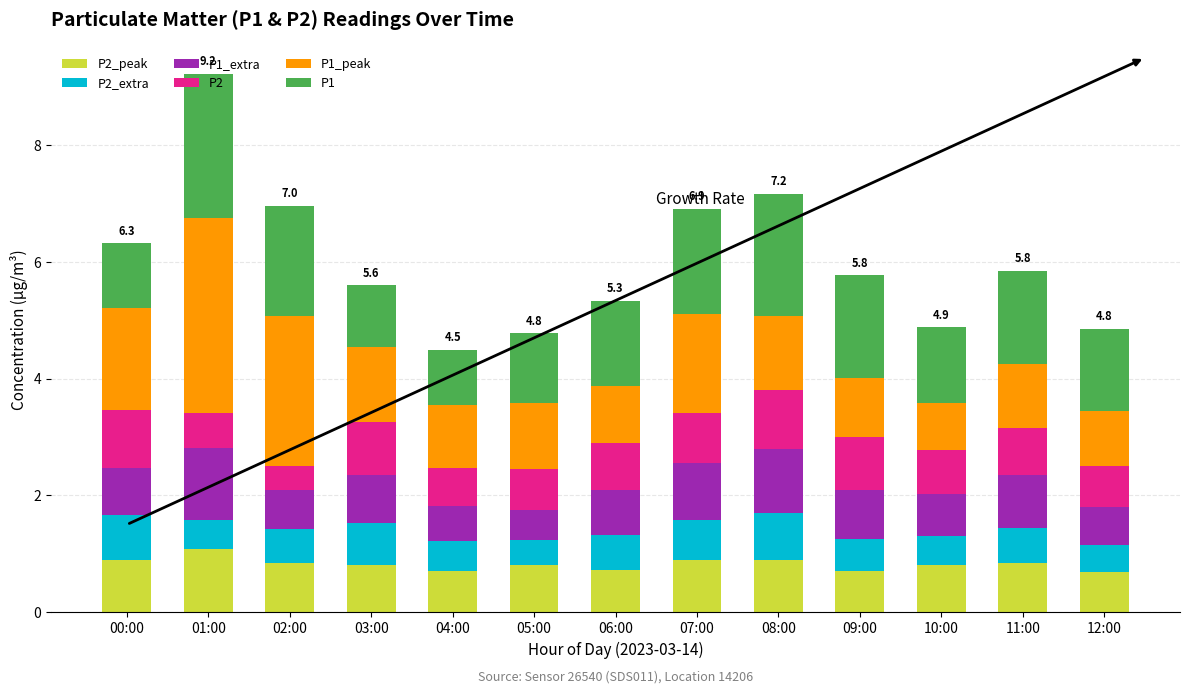

What is the total value across all series at 08:00?

7.2